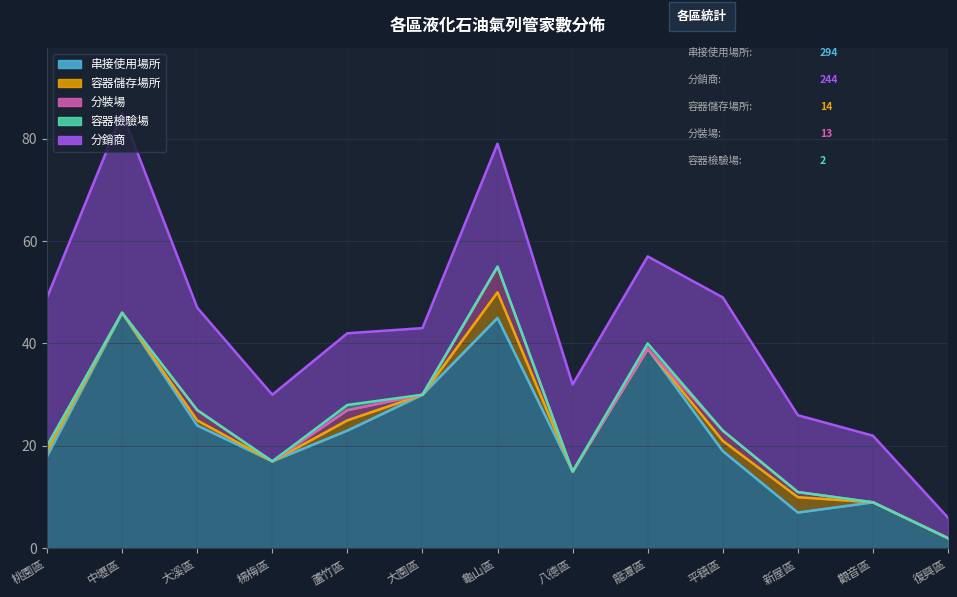

True or false: 容器檢驗場 and 分裝場 intersect in this chart.

True